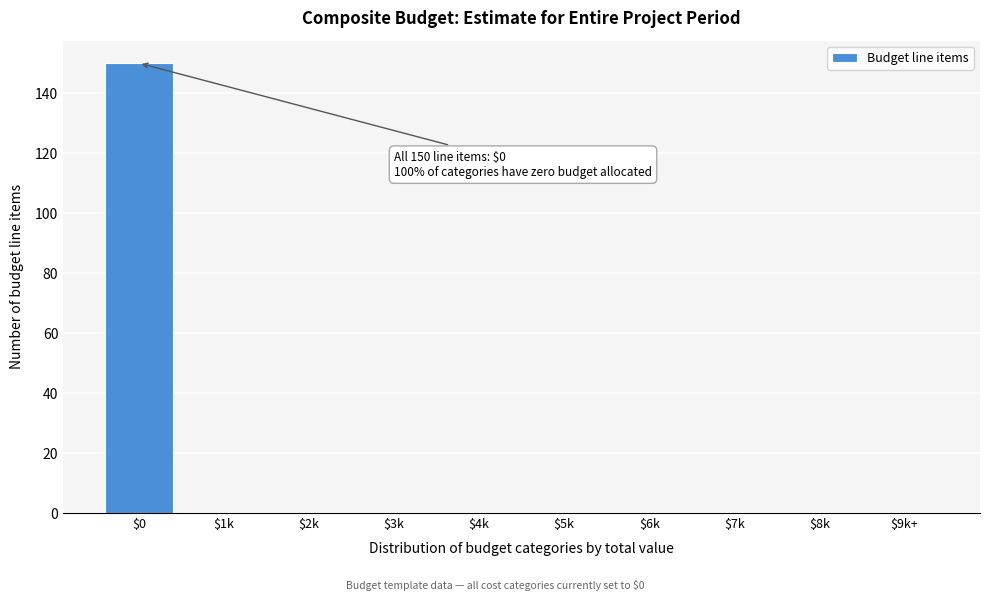

What is the sum of all values?

150